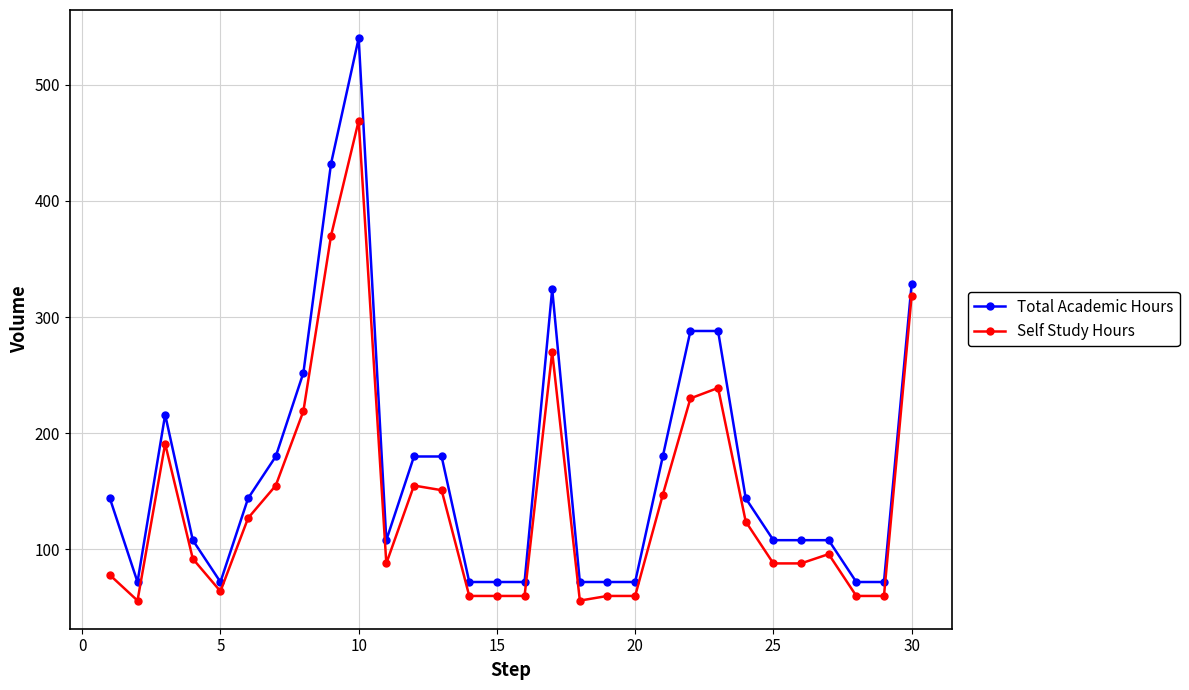

At how many categories does at least one series exceed 151?

12